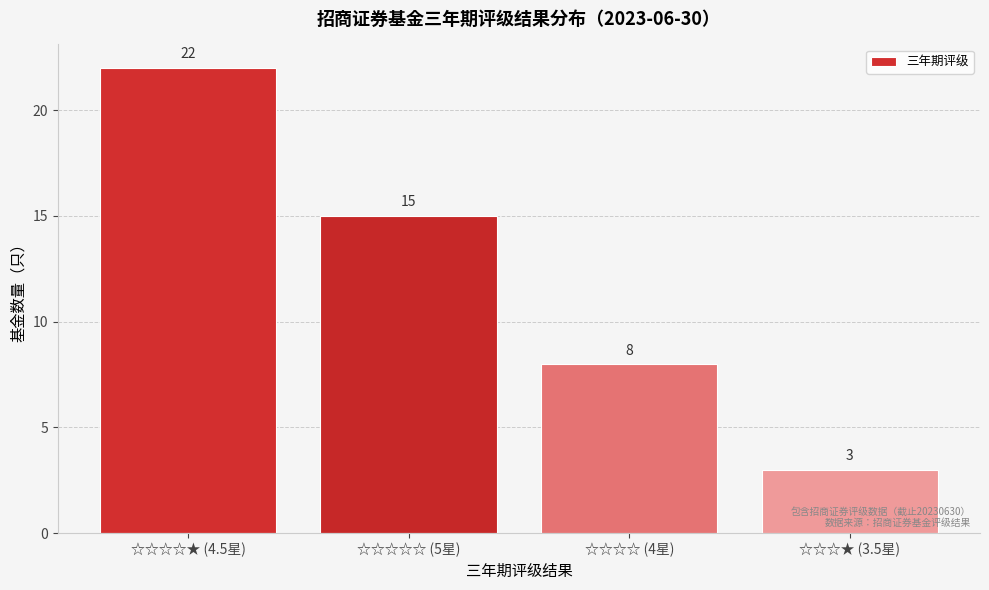

Reading right to left, list all the values displayed in this chart.

☆☆☆★ (3.5星)=3	☆☆☆☆ (4星)=8	☆☆☆☆☆ (5星)=15	☆☆☆☆★ (4.5星)=22